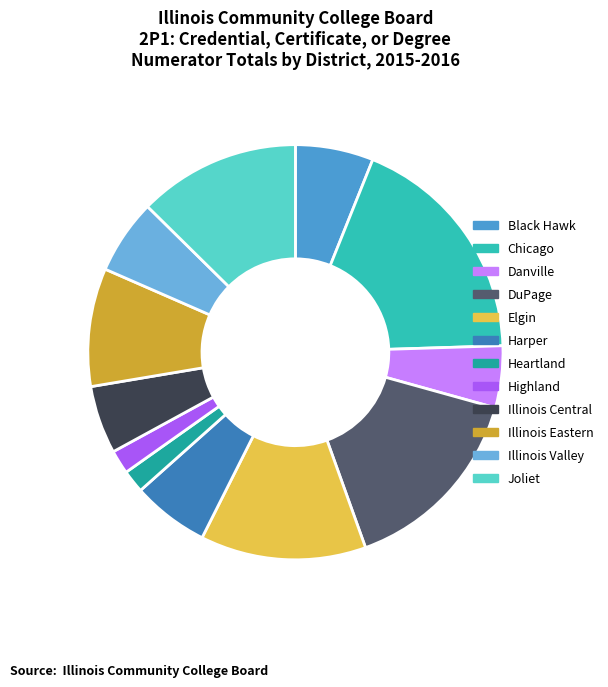

Count the number of slices in the pie.

12